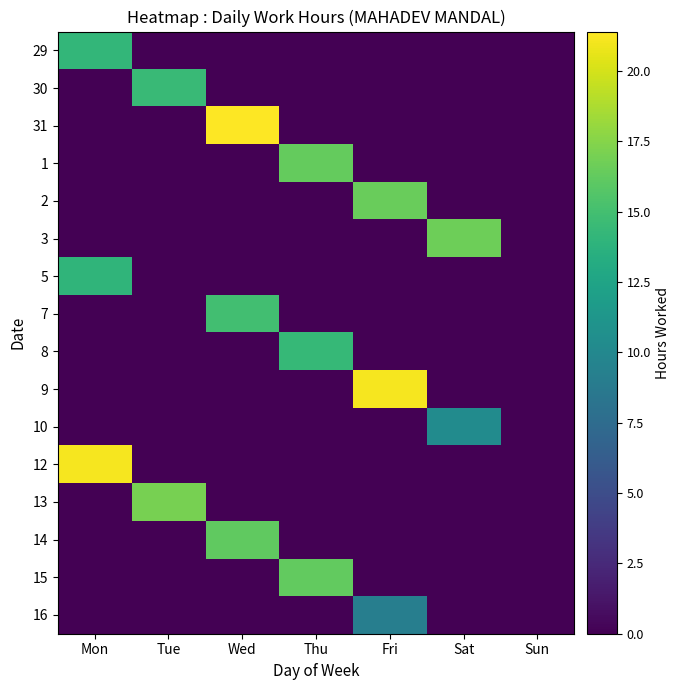

Reading left to right, transcribe all the data shown in this chart.

29: Mon=14.2	Tue=0.0	Wed=0.0	Thu=0.0	Fri=0.0	Sat=0.0	Sun=0.0
30: Mon=0.0	Tue=14.5	Wed=0.0	Thu=0.0	Fri=0.0	Sat=0.0	Sun=0.0
31: Mon=0.0	Tue=0.0	Wed=21.4	Thu=0.0	Fri=0.0	Sat=0.0	Sun=0.0
1: Mon=0.0	Tue=0.0	Wed=0.0	Thu=16.4	Fri=0.0	Sat=0.0	Sun=0.0
2: Mon=0.0	Tue=0.0	Wed=0.0	Thu=0.0	Fri=16.5	Sat=0.0	Sun=0.0
3: Mon=0.0	Tue=0.0	Wed=0.0	Thu=0.0	Fri=0.0	Sat=16.7	Sun=0.0
5: Mon=14.0	Tue=0.0	Wed=0.0	Thu=0.0	Fri=0.0	Sat=0.0	Sun=0.0
7: Mon=0.0	Tue=0.0	Wed=14.9	Thu=0.0	Fri=0.0	Sat=0.0	Sun=0.0
8: Mon=0.0	Tue=0.0	Wed=0.0	Thu=14.4	Fri=0.0	Sat=0.0	Sun=0.0
9: Mon=0.0	Tue=0.0	Wed=0.0	Thu=0.0	Fri=21.1	Sat=0.0	Sun=0.0
10: Mon=0.0	Tue=0.0	Wed=0.0	Thu=0.0	Fri=0.0	Sat=10.3	Sun=0.0
12: Mon=21.1	Tue=0.0	Wed=0.0	Thu=0.0	Fri=0.0	Sat=0.0	Sun=0.0
13: Mon=0.0	Tue=17.0	Wed=0.0	Thu=0.0	Fri=0.0	Sat=0.0	Sun=0.0
14: Mon=0.0	Tue=0.0	Wed=16.2	Thu=0.0	Fri=0.0	Sat=0.0	Sun=0.0
15: Mon=0.0	Tue=0.0	Wed=0.0	Thu=16.2	Fri=0.0	Sat=0.0	Sun=0.0
16: Mon=0.0	Tue=0.0	Wed=0.0	Thu=0.0	Fri=9.1	Sat=0.0	Sun=0.0